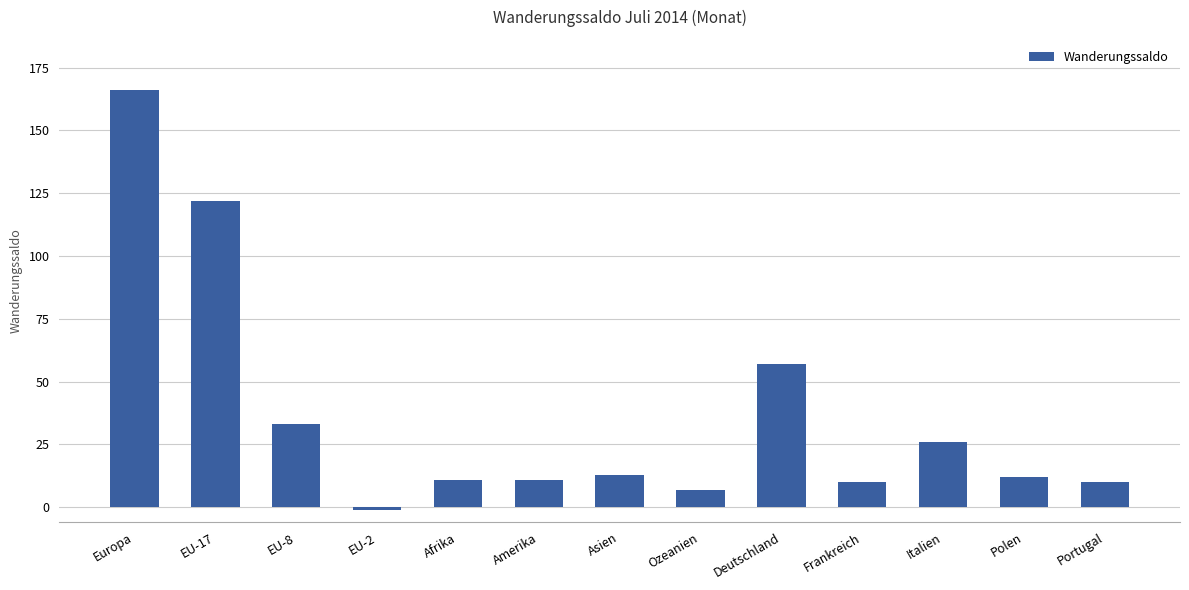

How many positive values are there?

12